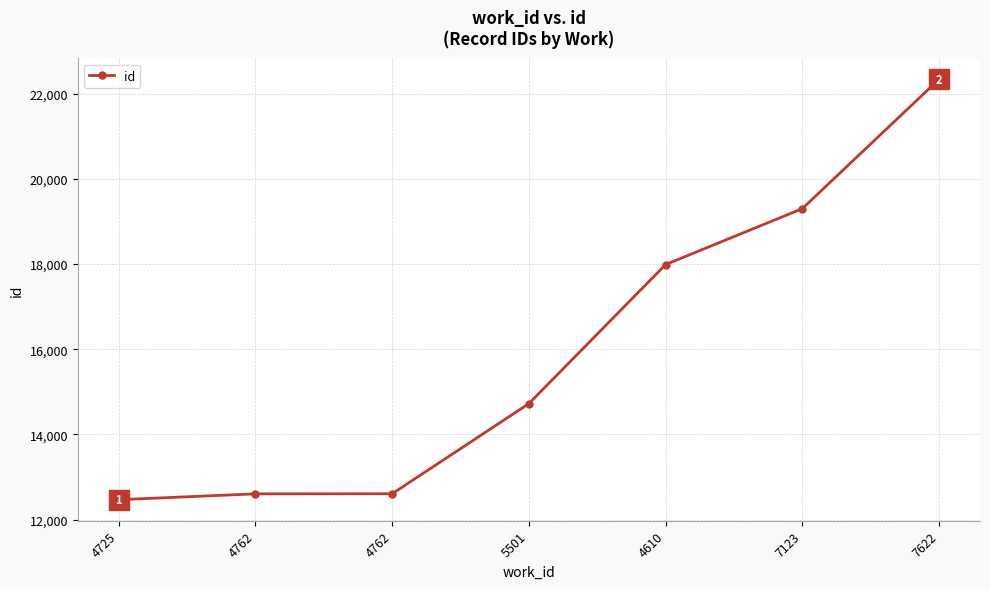

How many lines are shown in the chart?

1